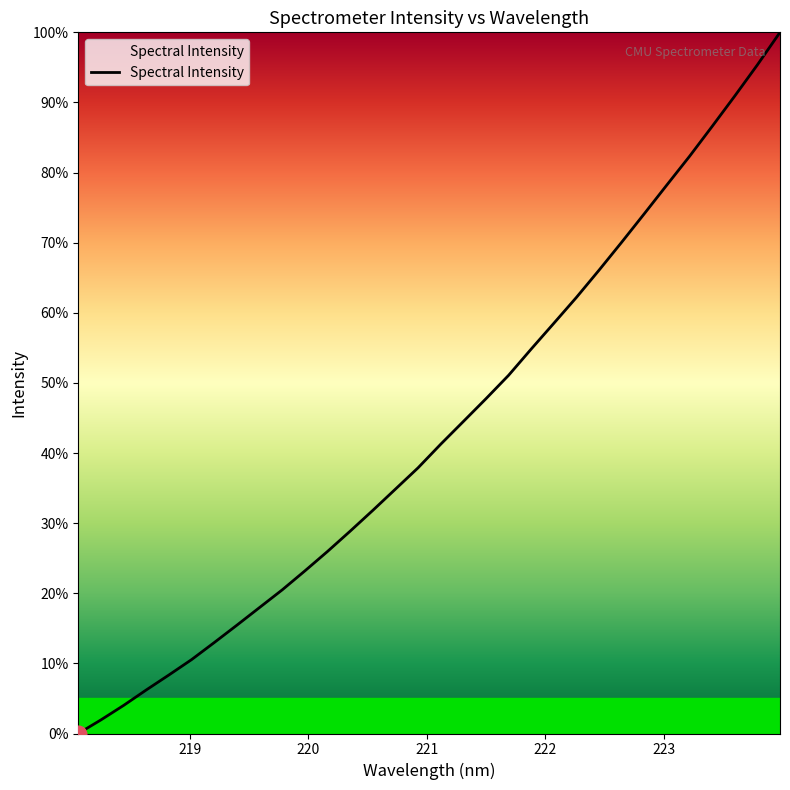

True or false: the data has more than 1 interior local peaks.

False